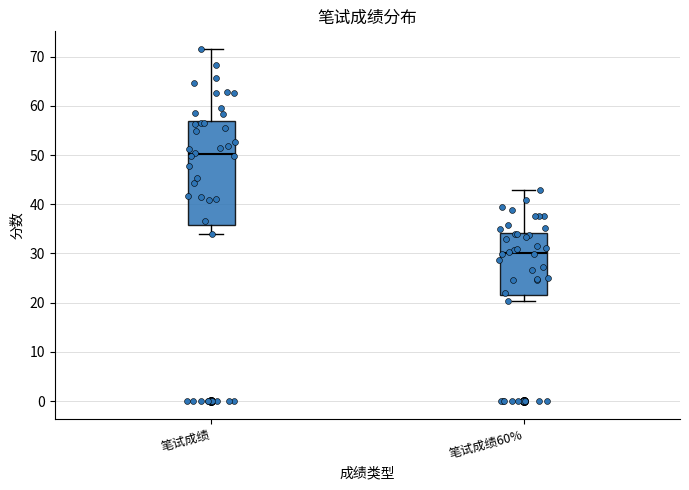

Which box has the highest median line?

笔试成绩